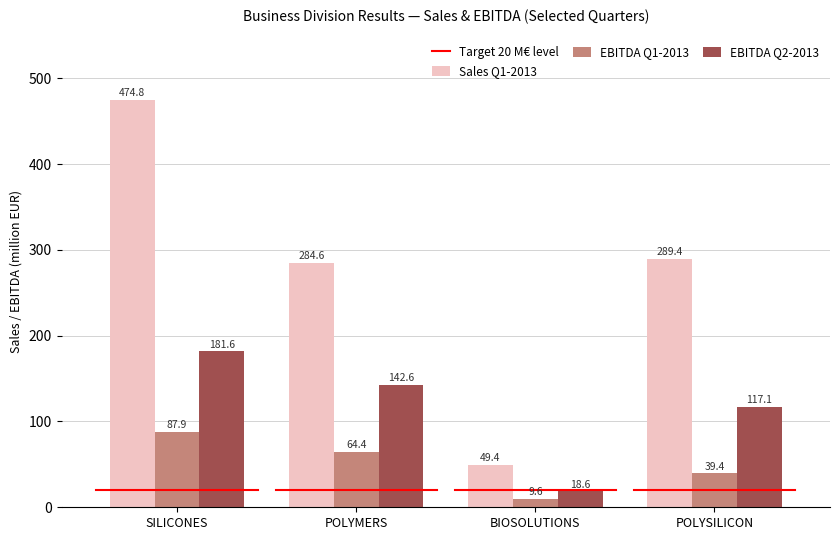

What position from the right is BIOSOLUTIONS?

2